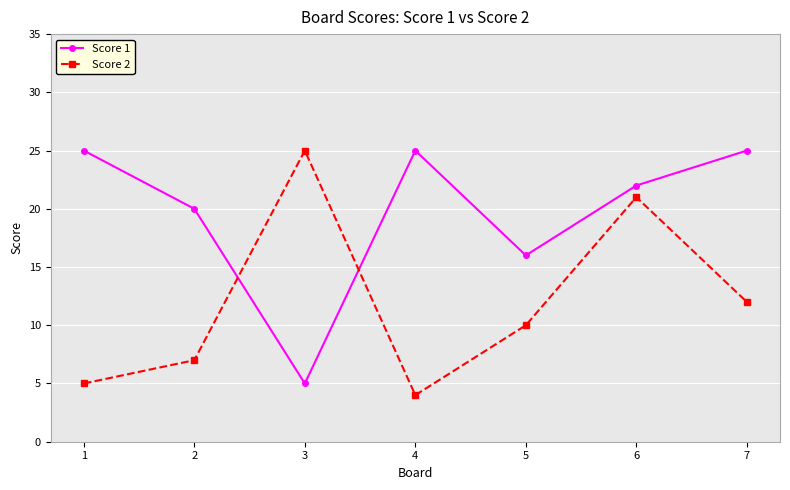

Reading left to right, extract all data points from this chart.

Score 1: 1=25	2=20	3=5	4=25	5=16	6=22	7=25
Score 2: 1=5	2=7	3=25	4=4	5=10	6=21	7=12